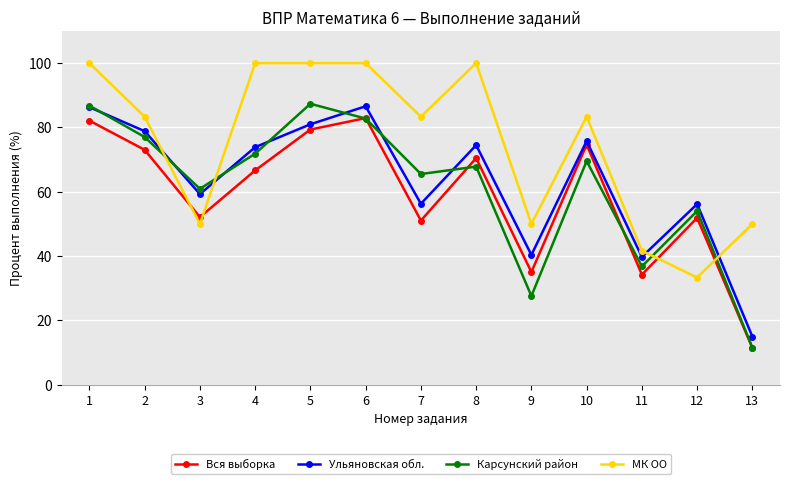

At which label does МК ОО reach its minimum?

12